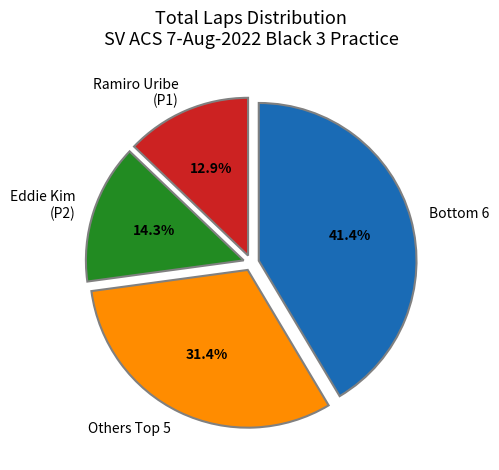

Is there a majority slice in this chart?

No